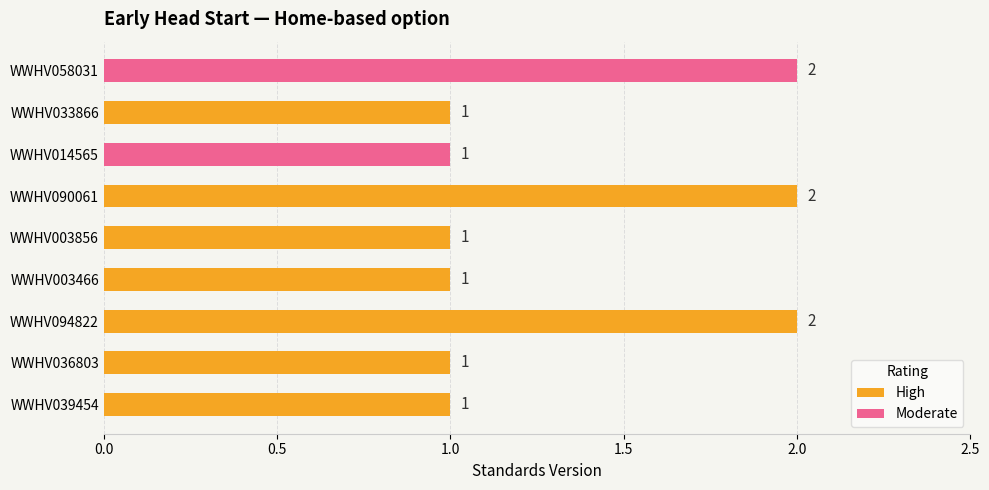

Where is the data nearest to the value 1?

WWHV039454